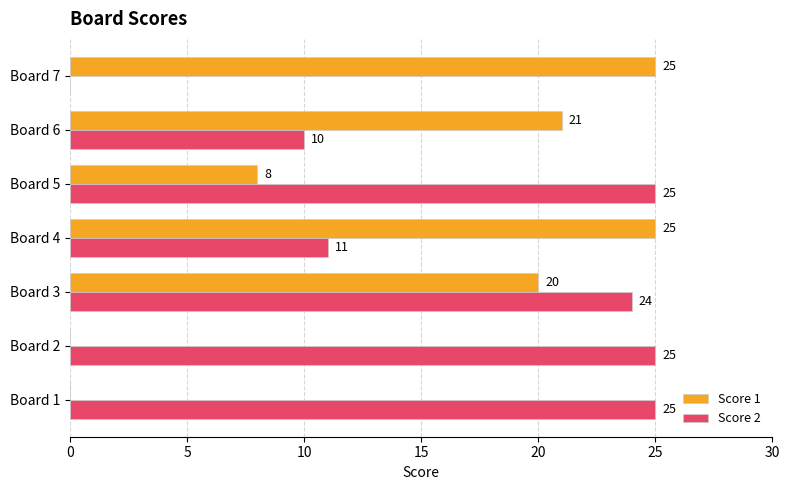

True or false: Score 2 has a value of 14 at Board 6.

False